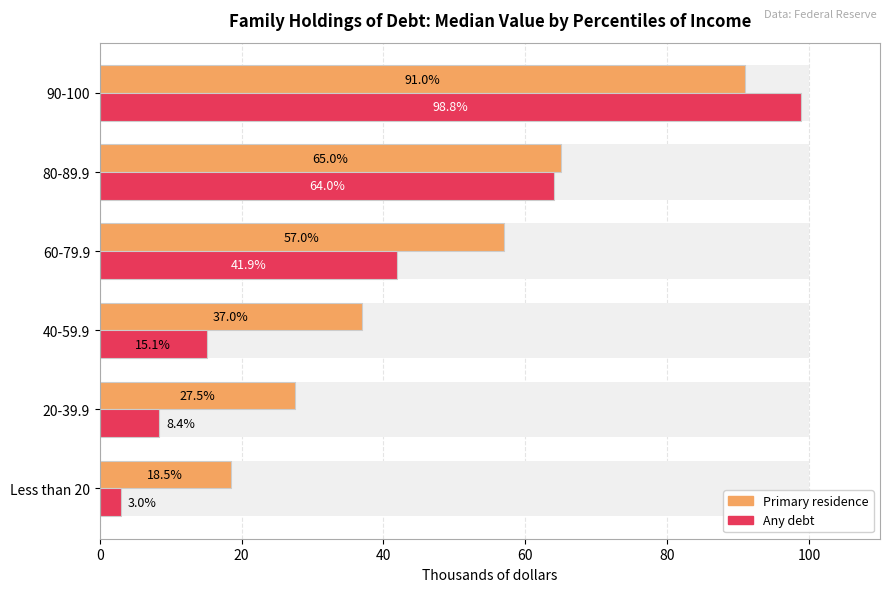

True or false: Primary residence has a value of 18.5 at Less than 20.

True